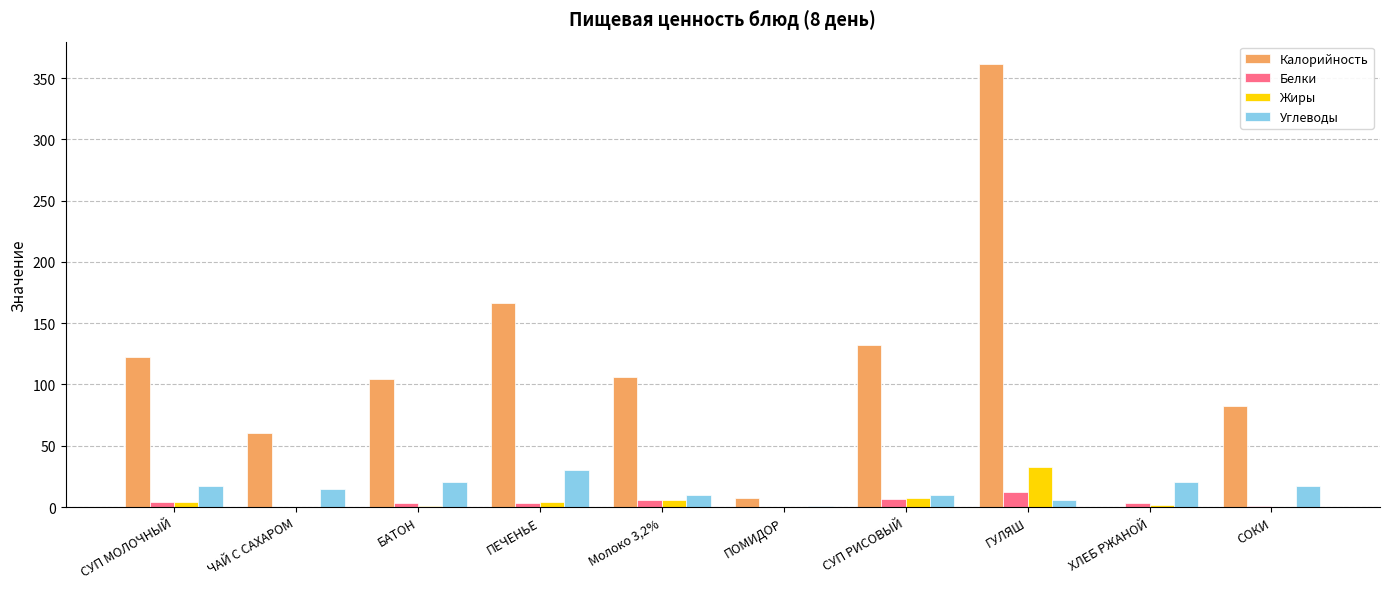

Between ЧАЙ С САХАРОМ and ПЕЧЕНЬЕ, which series saw the biggest shift?

Калорийность